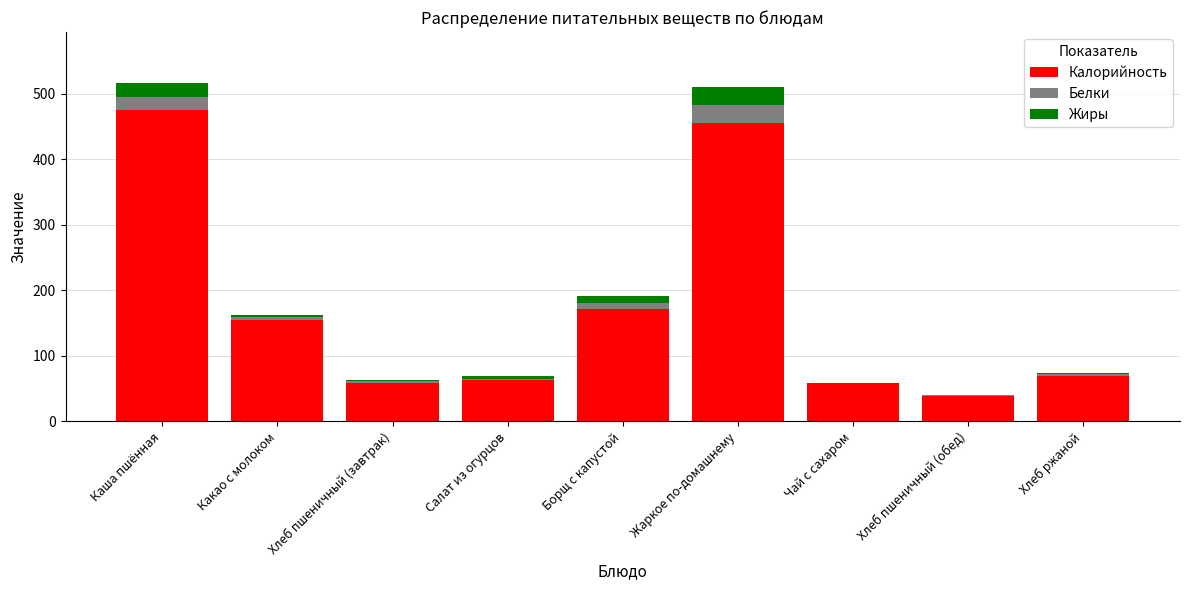

The value of Калорийность at Салат из огурцов is 32. True or false?

False